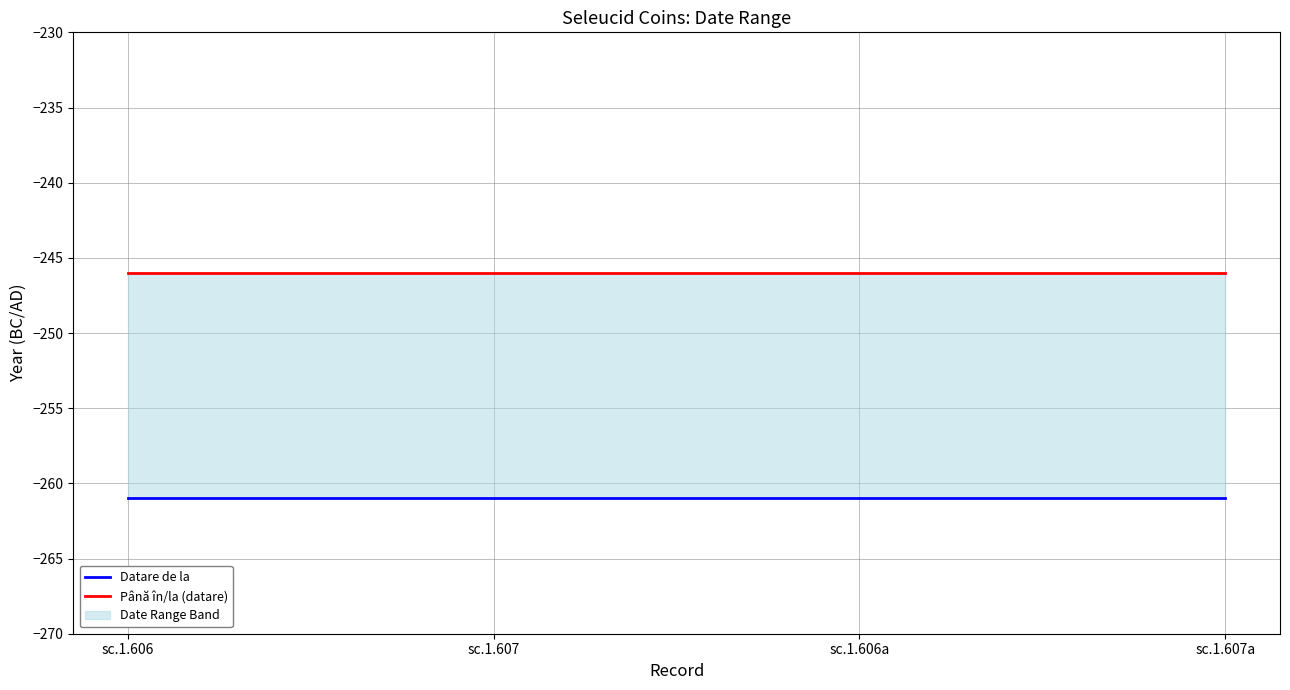

Which series changed the most between sc.1.607 and sc.1.607a?

Datare de la